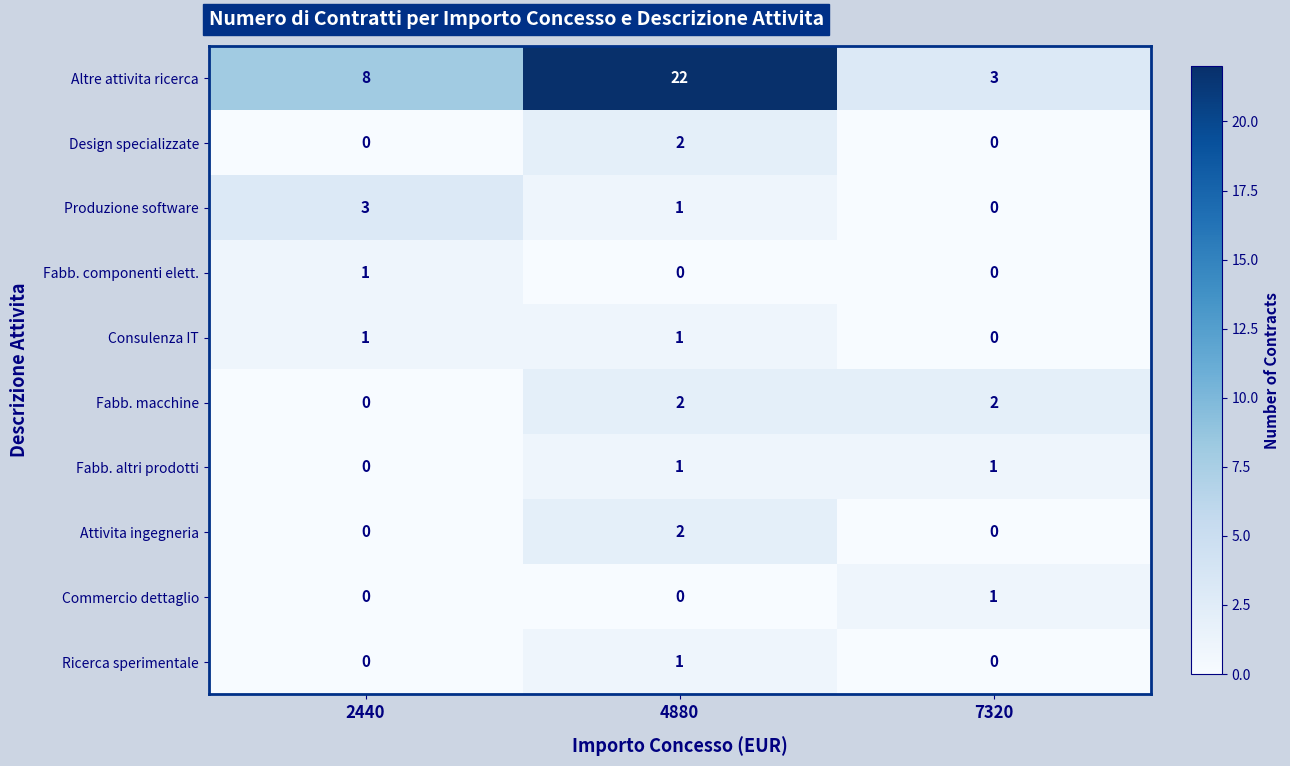

Reading right to left, extract all data points from this chart.

Altre attivita ricerca: 7320=3	4880=22	2440=8
Design specializzate: 7320=0	4880=2	2440=0
Produzione software: 7320=0	4880=1	2440=3
Fabb. componenti elett.: 7320=0	4880=0	2440=1
Consulenza IT: 7320=0	4880=1	2440=1
Fabb. macchine: 7320=2	4880=2	2440=0
Fabb. altri prodotti: 7320=1	4880=1	2440=0
Attivita ingegneria: 7320=0	4880=2	2440=0
Commercio dettaglio: 7320=1	4880=0	2440=0
Ricerca sperimentale: 7320=0	4880=1	2440=0